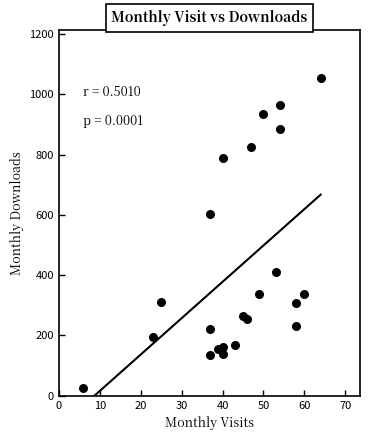

What is the range of X values (max minus min)?

58